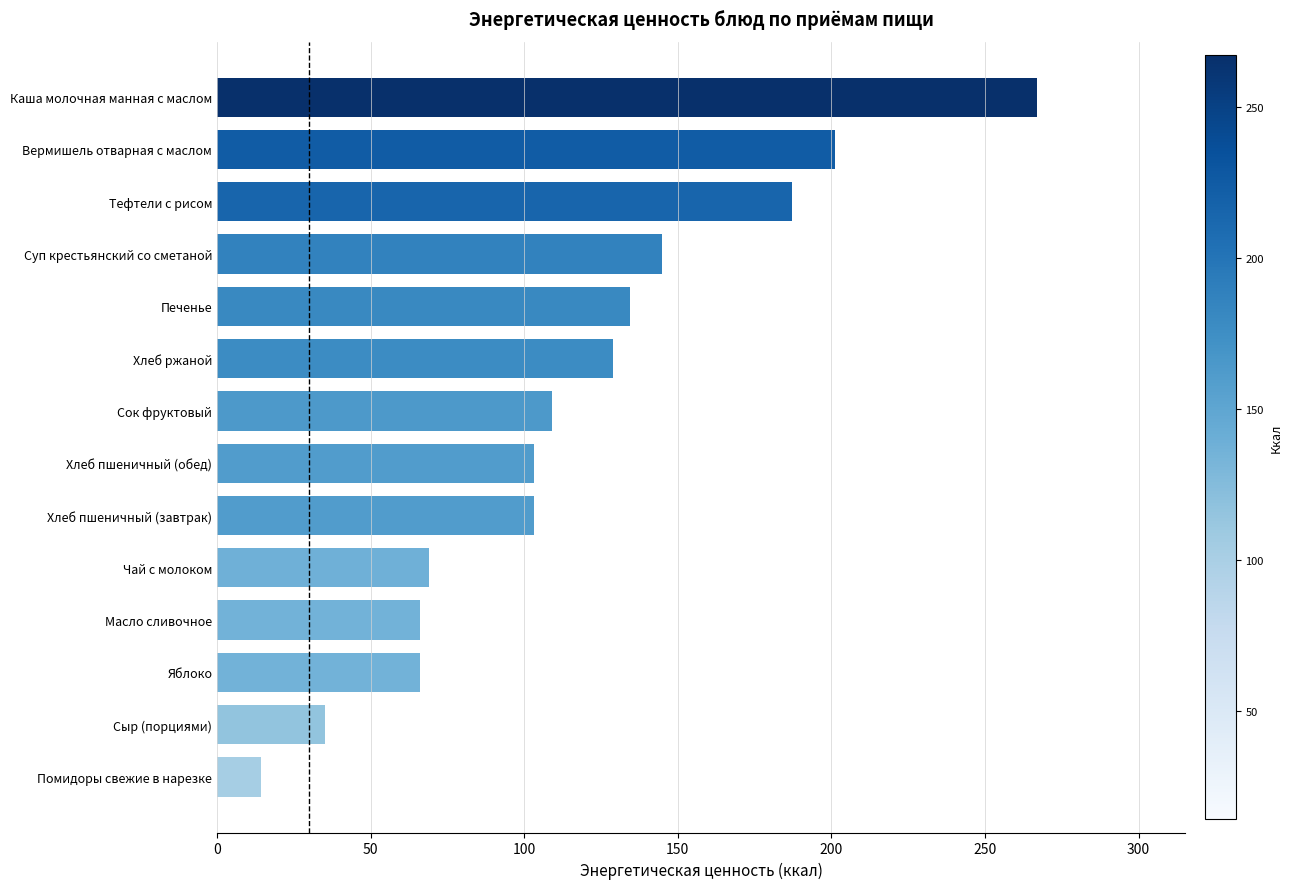

True or false: the data shows 46.7 at Хлеб ржаной.

False